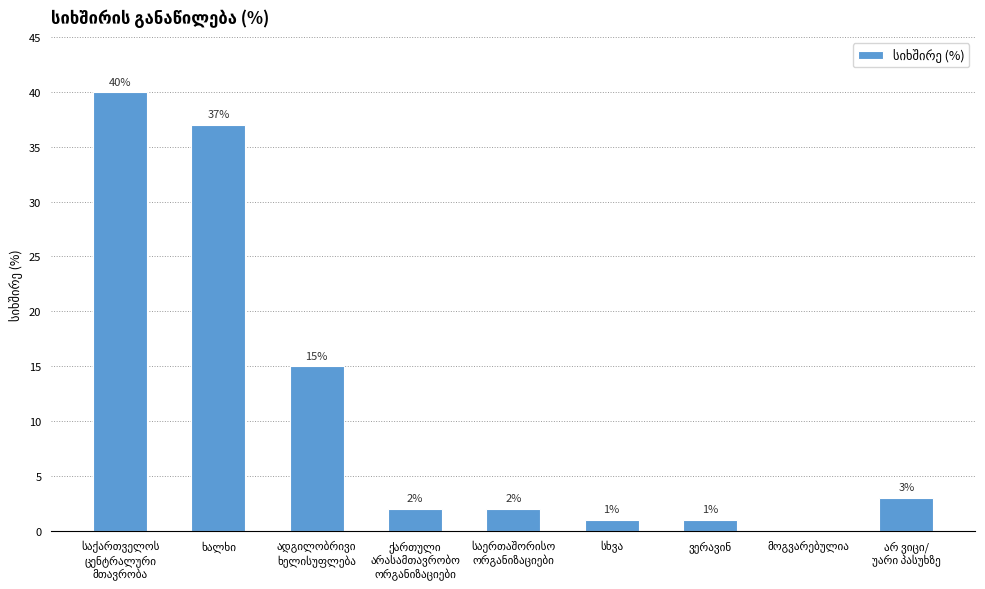

What is the greatest value displayed?

40